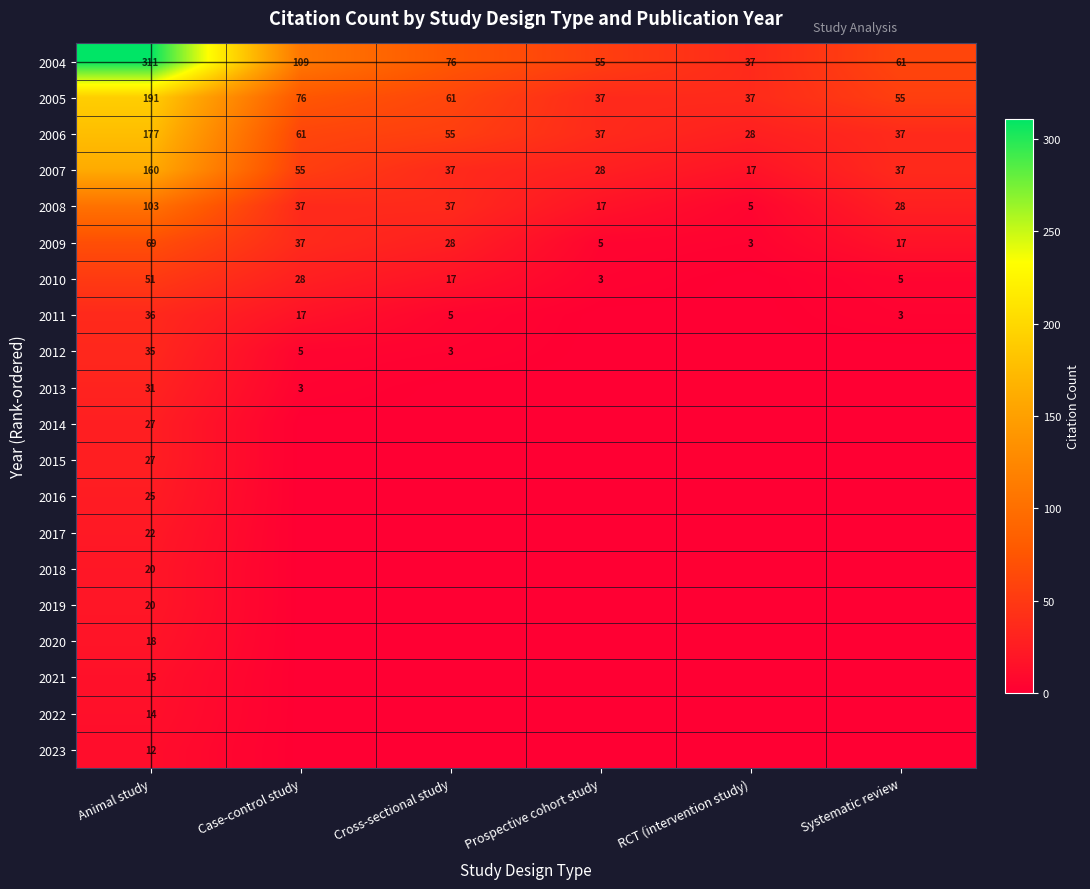

At which label does 2007 reach its peak?

Animal study